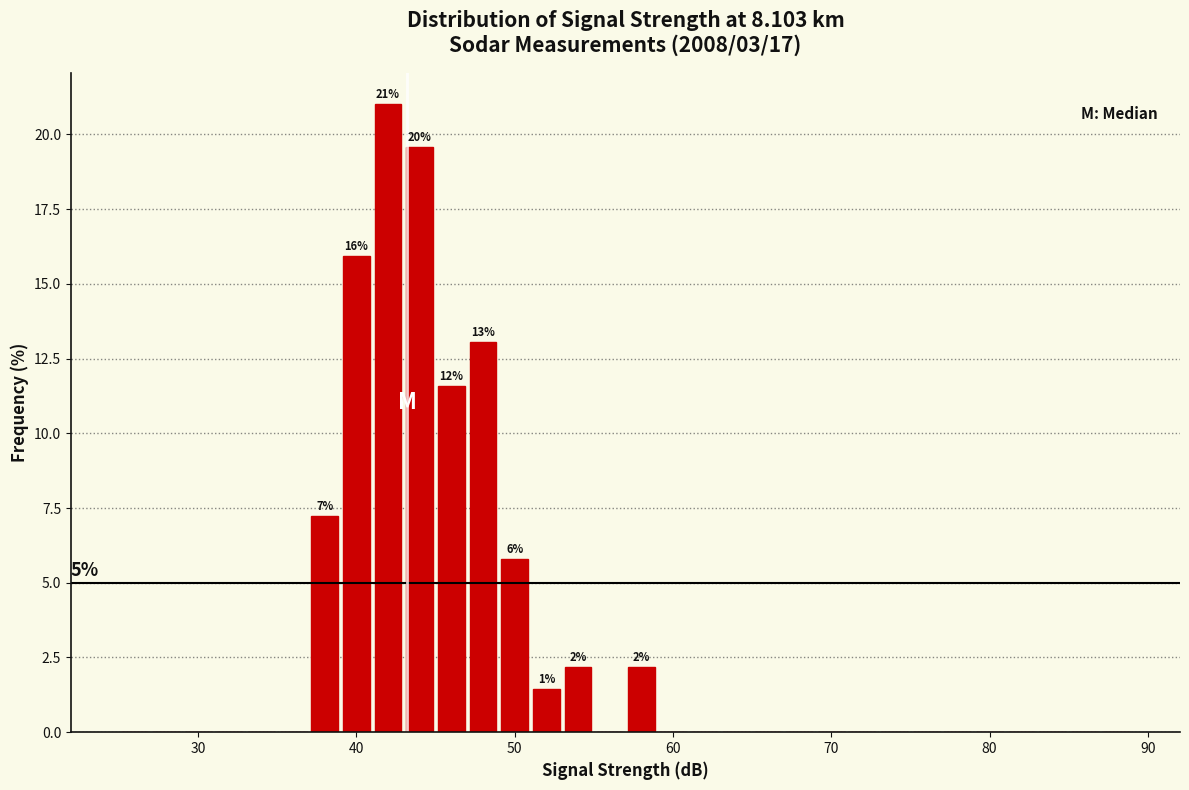

Read against the x-axis, roughly where is the centre of the tallest bar?

42